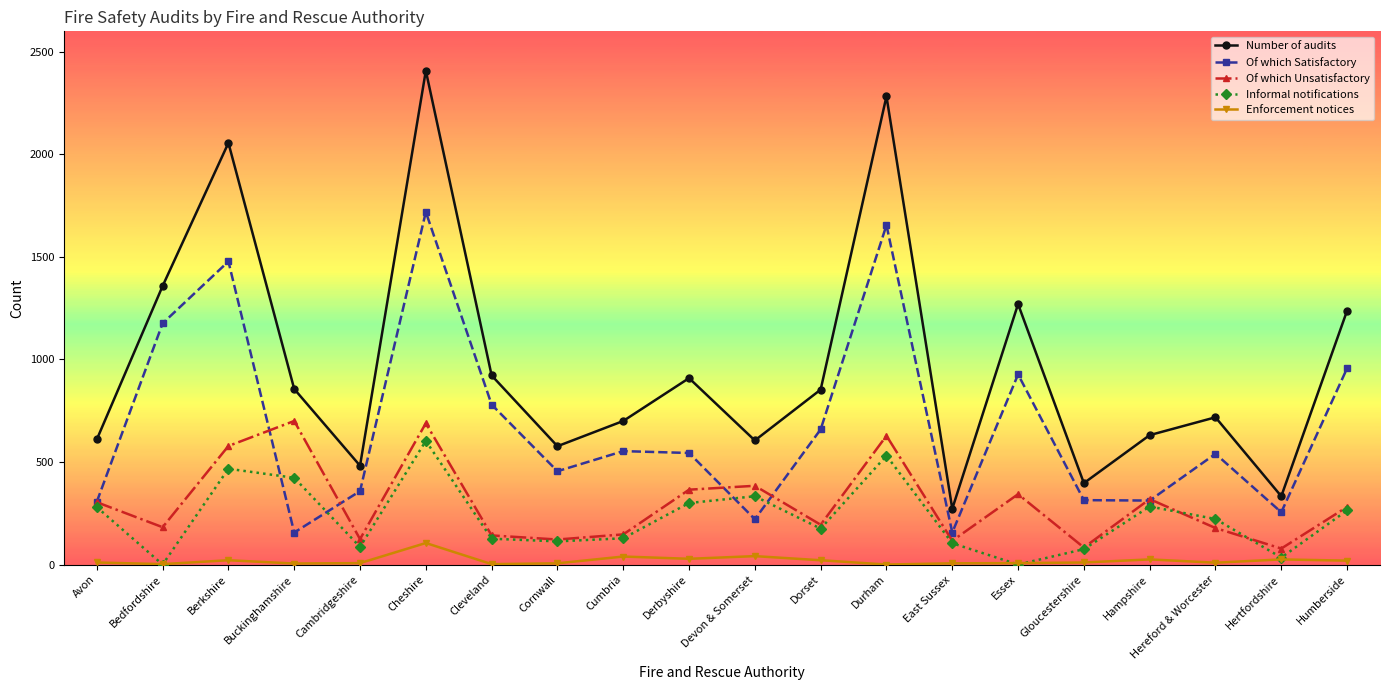

How many categories are shown in the chart?

20